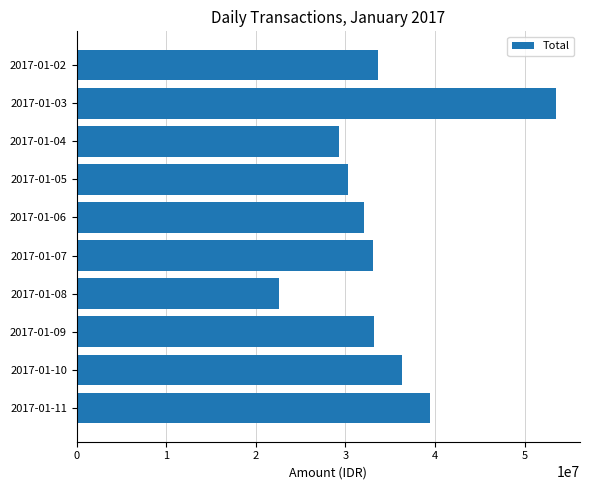

The value at 2017-01-04 is 11572594. True or false?

False